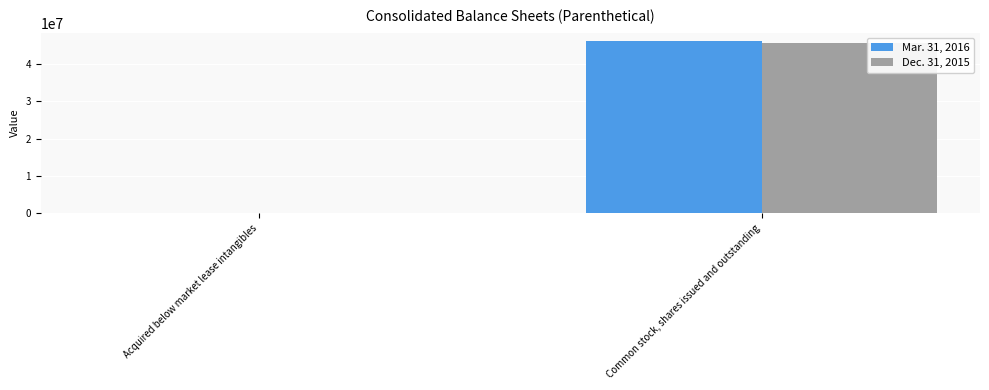

What is the total value across all series at Common stock, shares issued and outstanding?

91855000